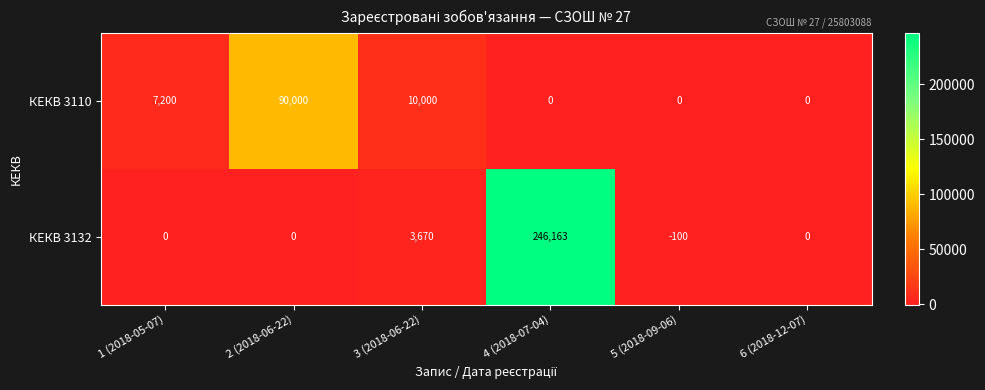

Reading left to right, extract all data points from this chart.

КЕКВ 3110: 1 (2018-05-07)=7200	2 (2018-06-22)=90000	3 (2018-06-22)=10000	4 (2018-07-04)=0	5 (2018-09-06)=0	6 (2018-12-07)=0
КЕКВ 3132: 1 (2018-05-07)=0	2 (2018-06-22)=0	3 (2018-06-22)=3670	4 (2018-07-04)=246163	5 (2018-09-06)=-100	6 (2018-12-07)=0